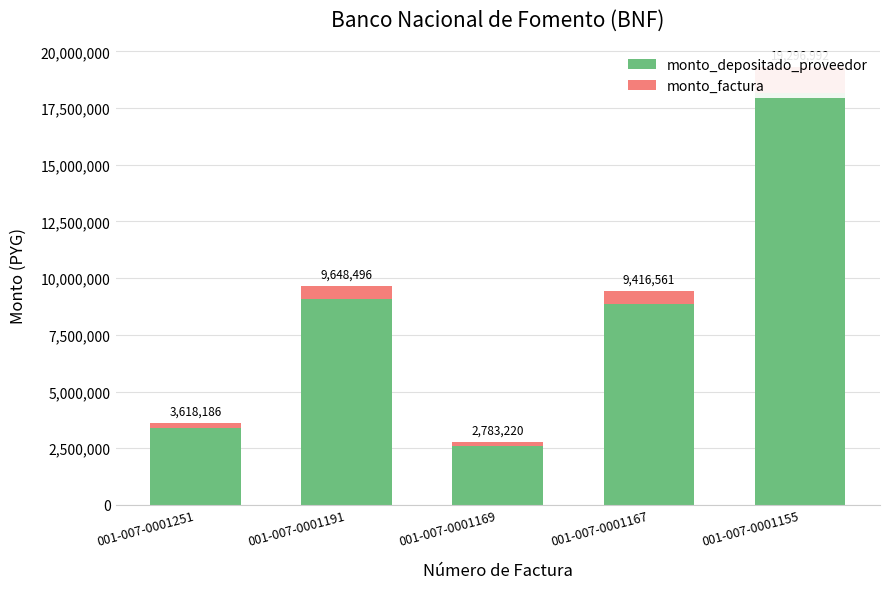

Reading left to right, extract all data points from this chart.

monto_depositado_proveedor: 3404878	9079673	2619137	8861412	18159346
monto_factura: 213308	568823	164083	555149	1137646